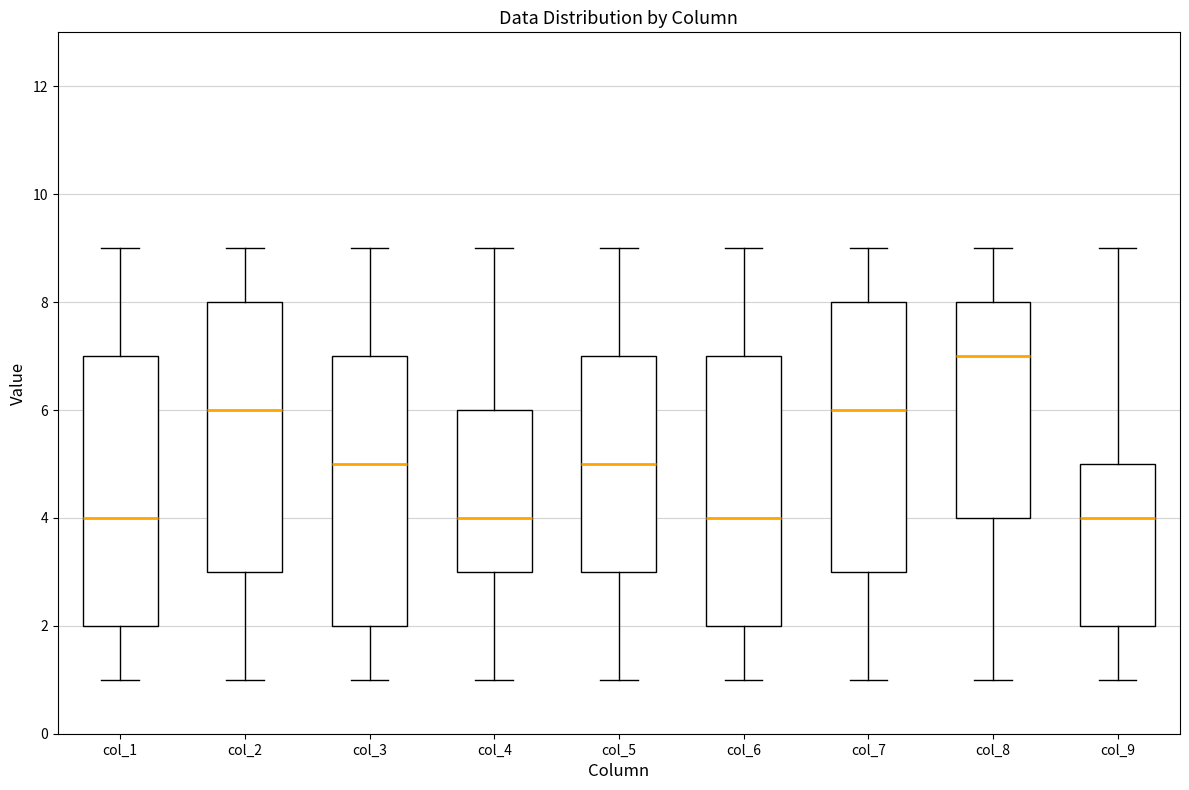

Reading left to right, transcribe this box plot: for each box, give where its median line is, the range the box spans, and where its two whiskers end, as read against the y-axis. The values are not printed on the chart, so give them approximately, as read against the axis.

col_1: median 4, box 2 to 7, whiskers 1 to 9
col_2: median 6, box 3 to 8, whiskers 1 to 9
col_3: median 5, box 2 to 7, whiskers 1 to 9
col_4: median 4, box 3 to 6, whiskers 1 to 9
col_5: median 5, box 3 to 7, whiskers 1 to 9
col_6: median 4, box 2 to 7, whiskers 1 to 9
col_7: median 6, box 3 to 8, whiskers 1 to 9
col_8: median 7, box 4 to 8, whiskers 1 to 9
col_9: median 4, box 2 to 5, whiskers 1 to 9